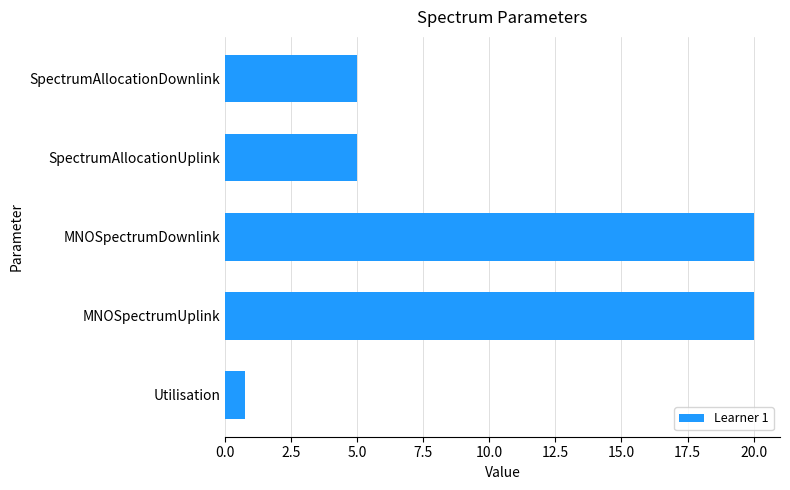

True or false: the data shows 7.0 at SpectrumAllocationUplink.

False